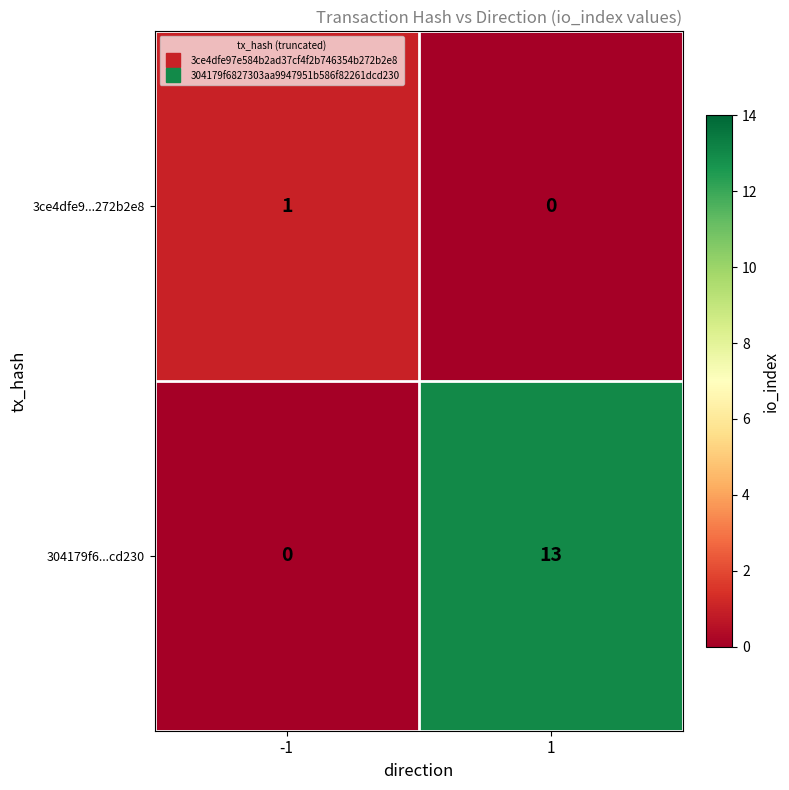

Which series has the widest spread of values?

304179f6...cd230